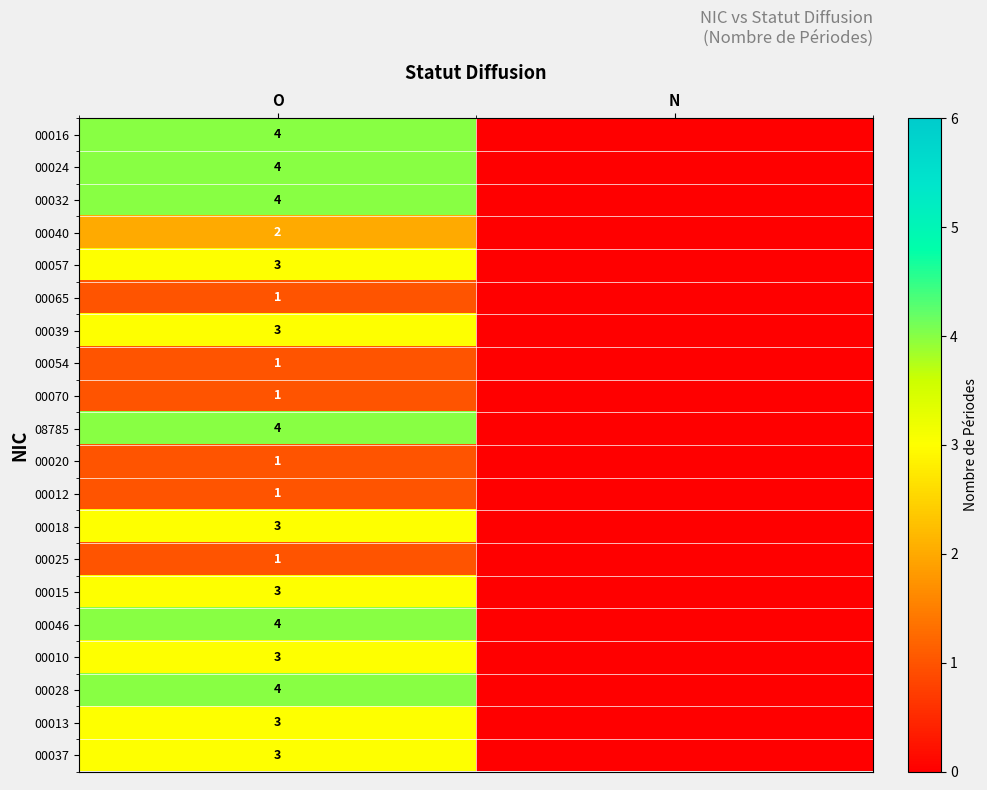

What is the spread (max minus min) of values at O?

3